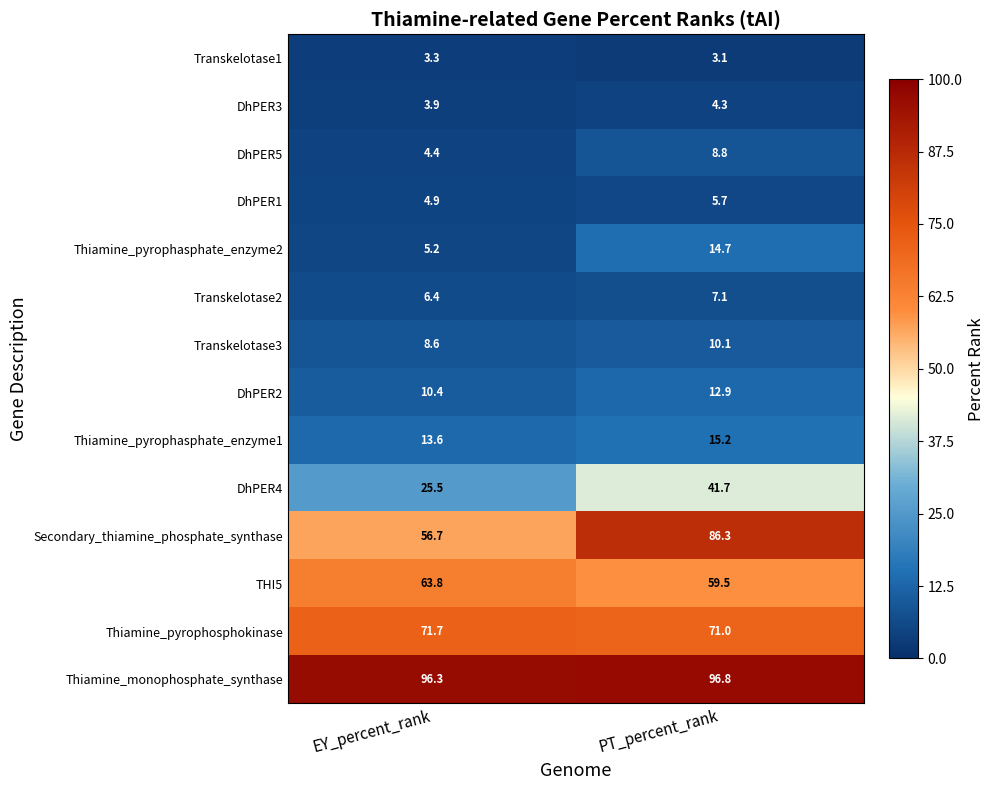

Rank the series at PT_percent_rank from lowest to highest value.

Transkelotase1, DhPER3, DhPER1, Transkelotase2, DhPER5, Transkelotase3, DhPER2, Thiamine_pyrophasphate_enzyme2, Thiamine_pyrophasphate_enzyme1, DhPER4, THI5, Thiamine_pyrophosphokinase, Secondary_thiamine_phosphate_synthase, Thiamine_monophosphate_synthase